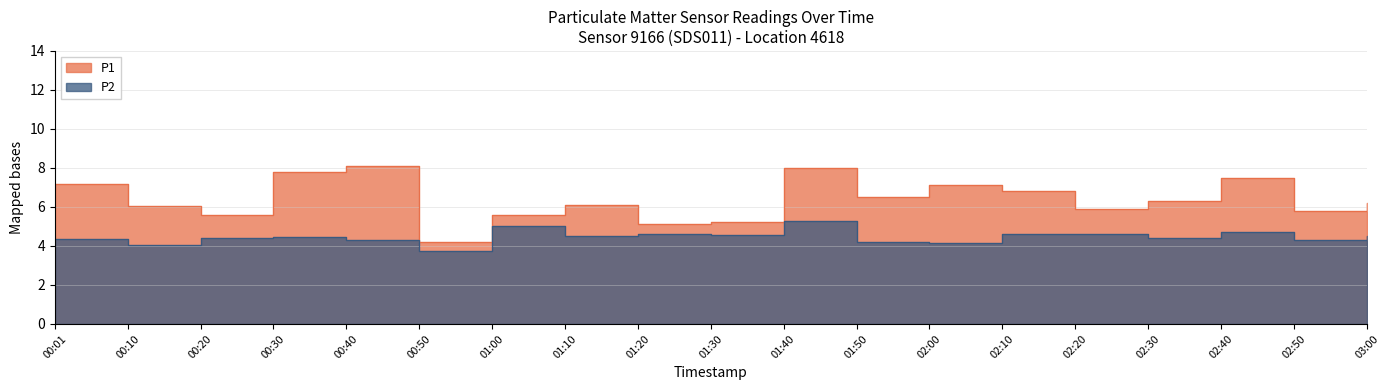

Read the P1 value at 03:00.

6.2